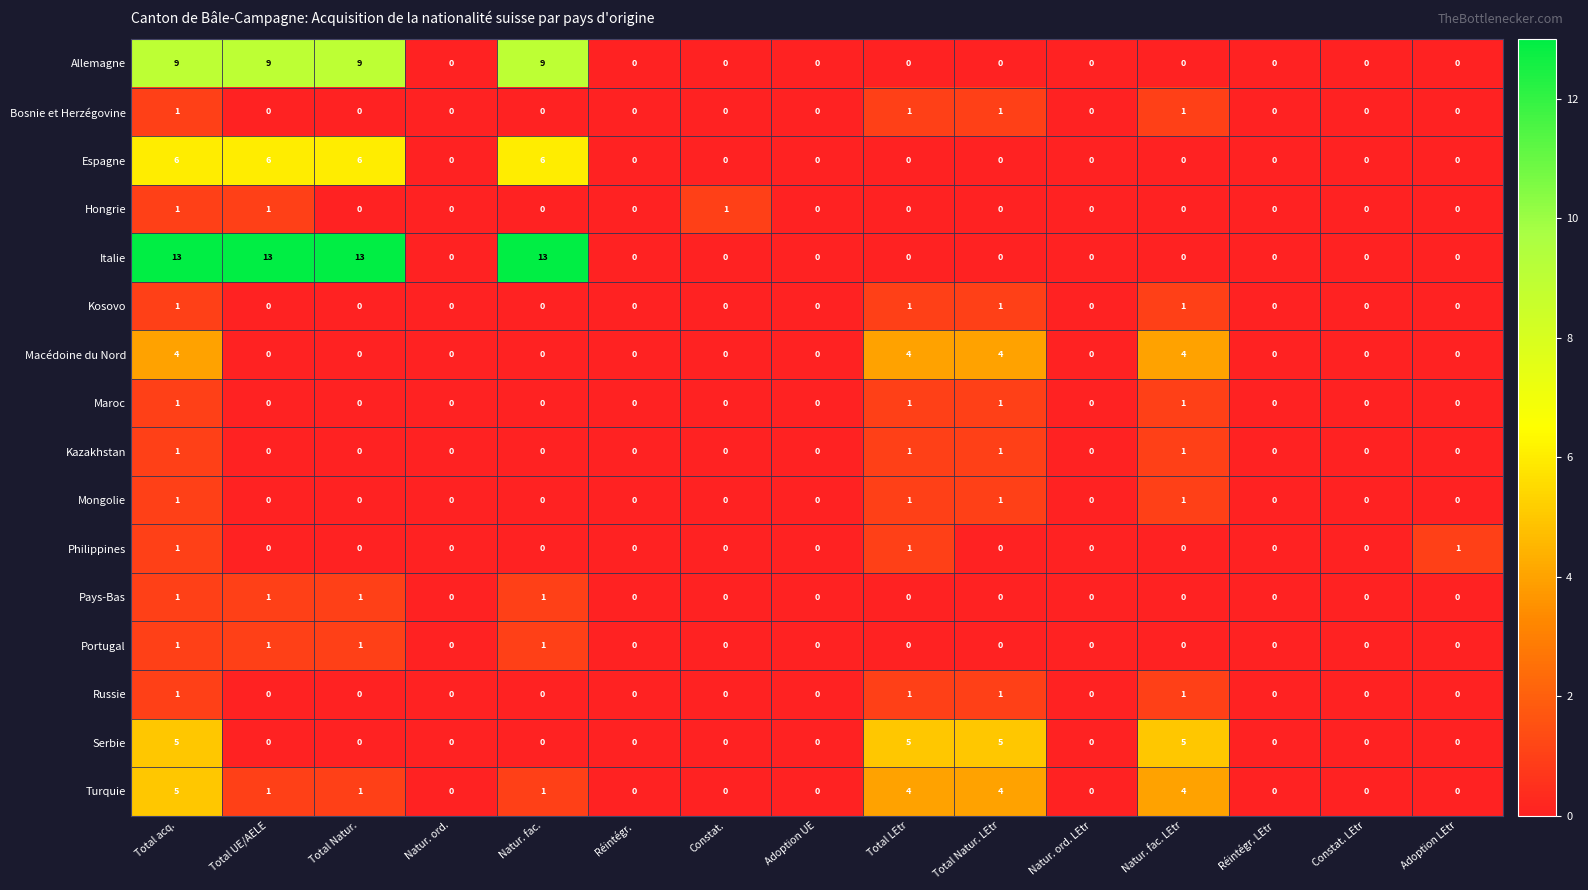

What is the maximum value for Italie?

13